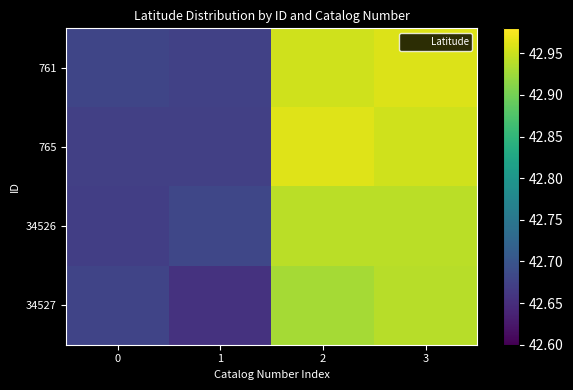

At how many categories does at least one series exceed 42?

4